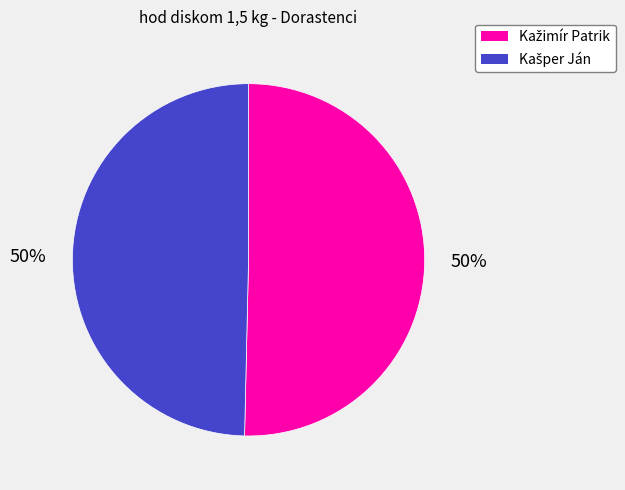

To the nearest percent, what is the average slice percentage?

50%